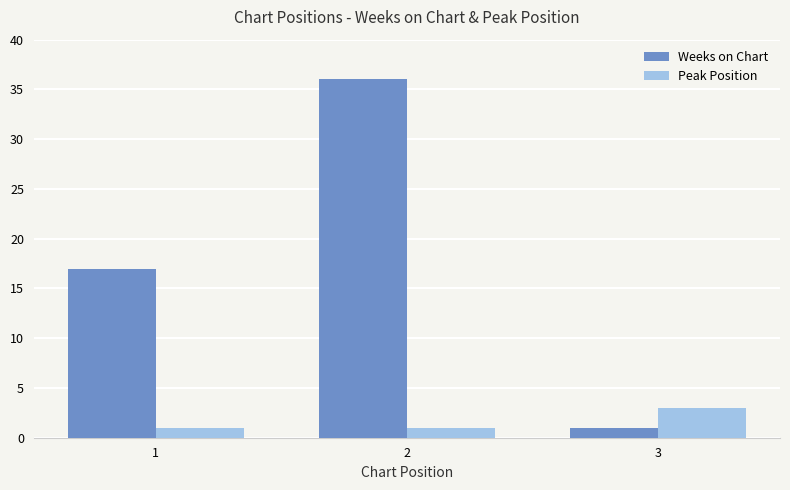

What is the spread (max minus min) of values at 1?

16